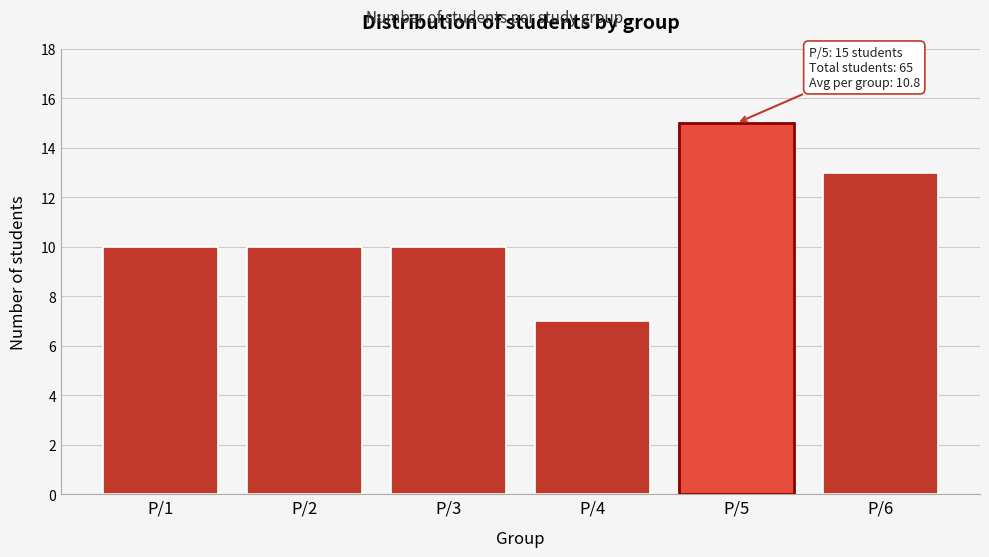

Reading left to right, list all the values displayed in this chart.

P/1=10	P/2=10	P/3=10	P/4=7	P/5=15	P/6=13